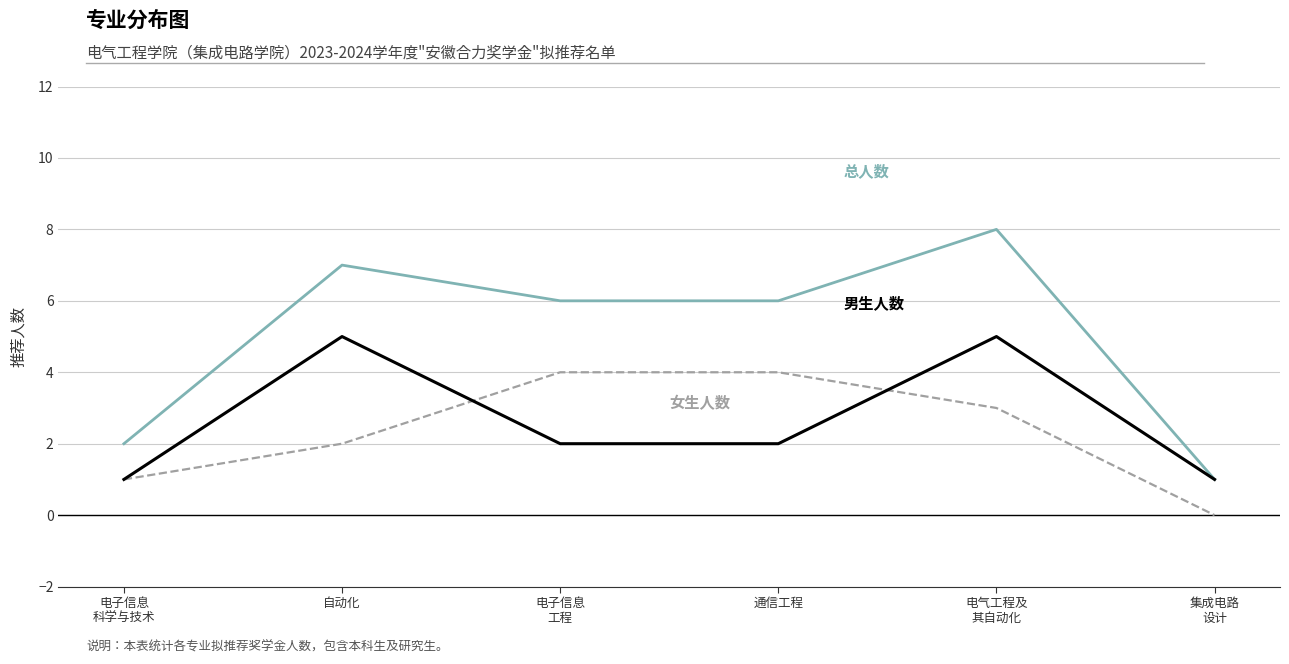

What is the total value across all series at 通信工程?

12